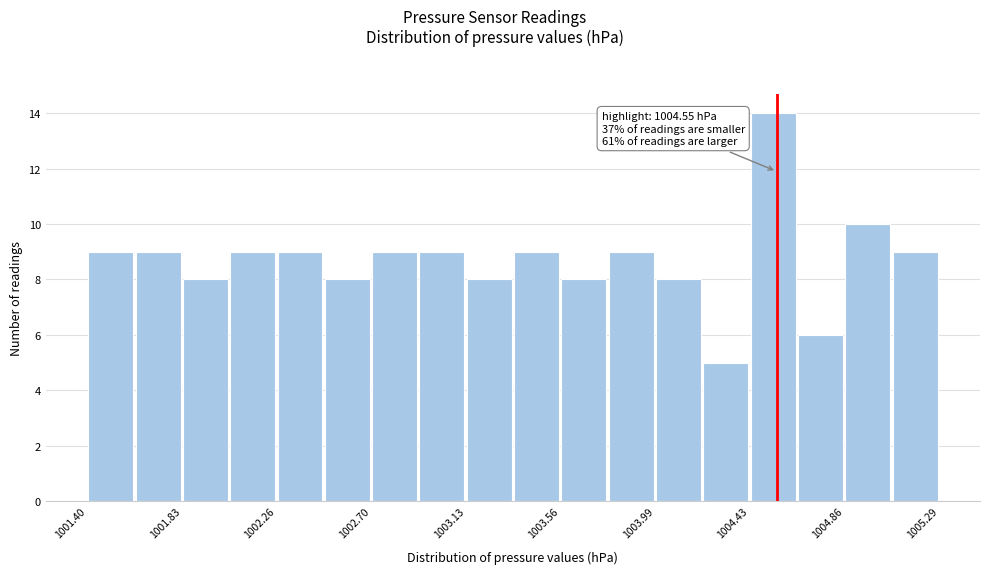

Over which range of the x-axis is the bar tallest?

1004.45 to 1004.65